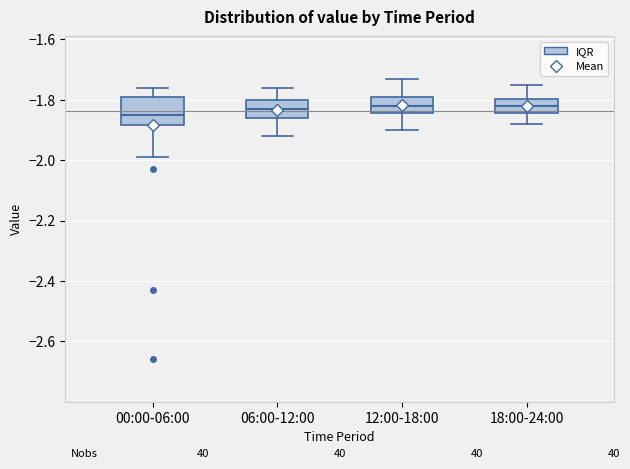

Reading left to right, transcribe this box plot: for each box, give where its median line is, the range the box spans, and where its two whiskers end, as read against the y-axis. The values are not printed on the chart, so give them approximately, as read against the axis.

00:00-06:00: median -1.84, box -1.88 to -1.78, whiskers -1.98 to -1.76
06:00-12:00: median -1.82, box -1.86 to -1.80, whiskers -1.92 to -1.76
12:00-18:00: median -1.82, box -1.84 to -1.78, whiskers -1.90 to -1.72
18:00-24:00: median -1.82, box -1.84 to -1.80, whiskers -1.88 to -1.74